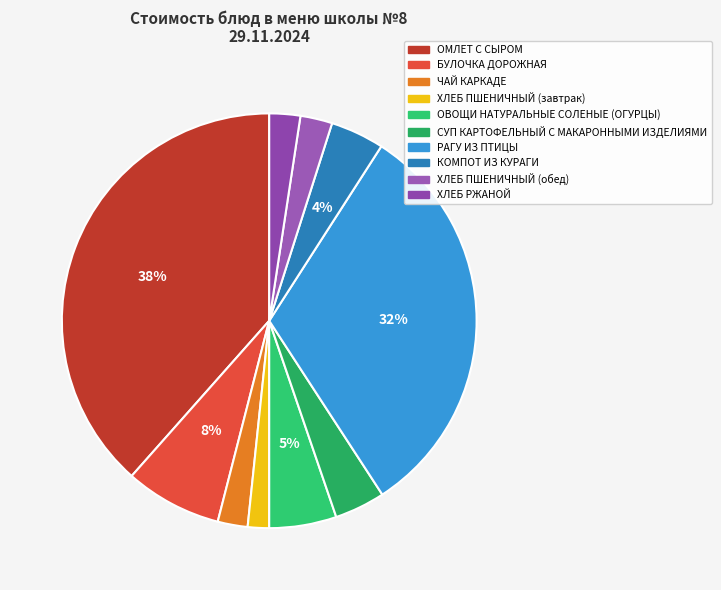

To the nearest percent, what is the average slice percentage?

10%